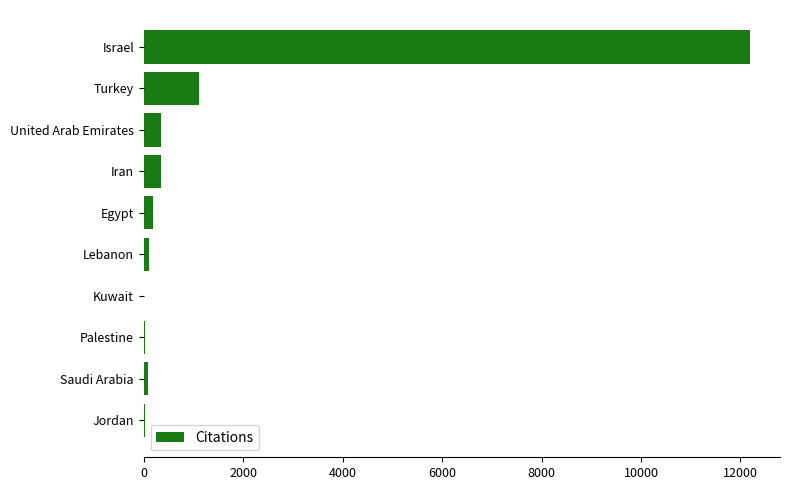

The chart shows a value of 1600 at Turkey. True or false?

False